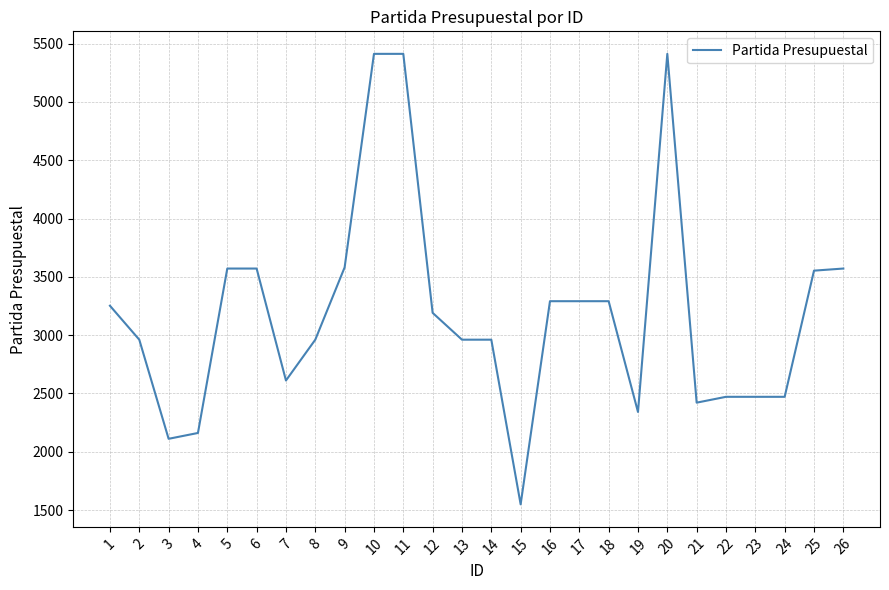

What is the change in value from 7 to 24?

-140